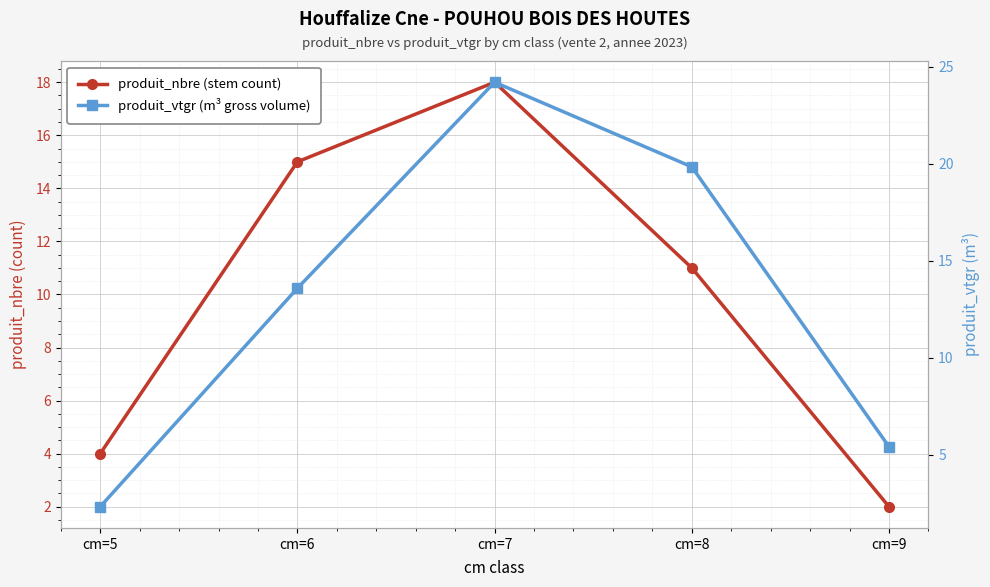

What is the approximate value of produit_vtgr (m³ gross volume) at cm=5?

2.3